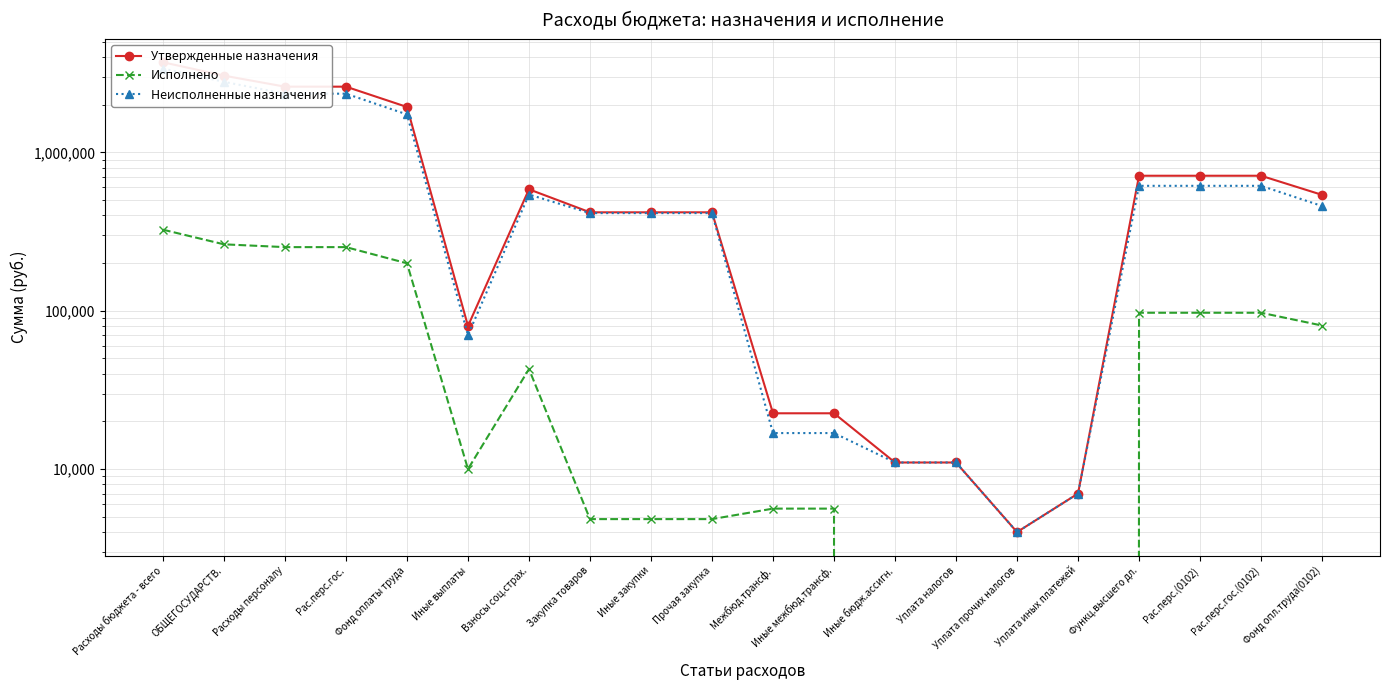

At which label is Утвержденные назначения closest to 1855195?

Фонд оплаты труда